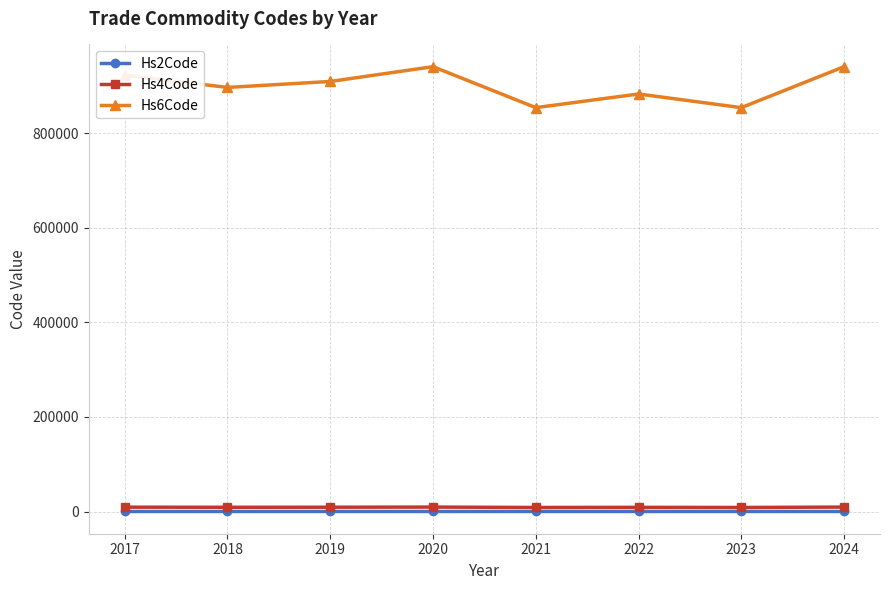

Which series has the largest range (max minus min)?

Hs6Code